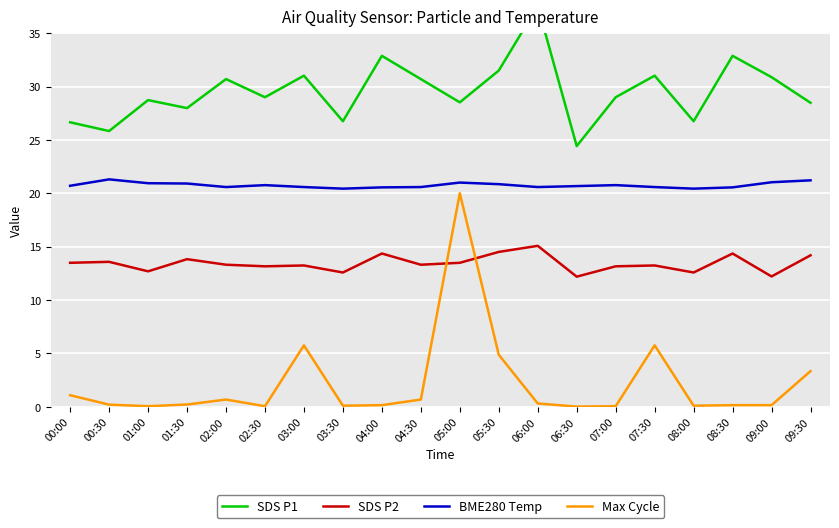

Reading right to left, list all the values displayed in this chart.

SDS P1: 28.5	30.9	32.9	26.8	31.0	29.0	24.4	37.5	31.5	28.5	30.7	32.9	26.8	31.0	29.0	30.7	28.0	28.7	25.8	26.6
SDS P2: 14.2	12.2	14.3	12.6	13.2	13.2	12.2	15.1	14.5	13.5	13.3	14.3	12.6	13.2	13.2	13.3	13.8	12.7	13.6	13.5
BME280 Temp: 21.2	21.0	20.5	20.4	20.6	20.8	20.7	20.6	20.9	21.0	20.6	20.5	20.4	20.6	20.8	20.6	20.9	20.9	21.3	20.7
Max Cycle: 3.3	0.1	0.1	0.1	5.7	0.0	0.0	0.3	4.9	20.0	0.7	0.1	0.1	5.7	0.0	0.7	0.2	0.0	0.2	1.1